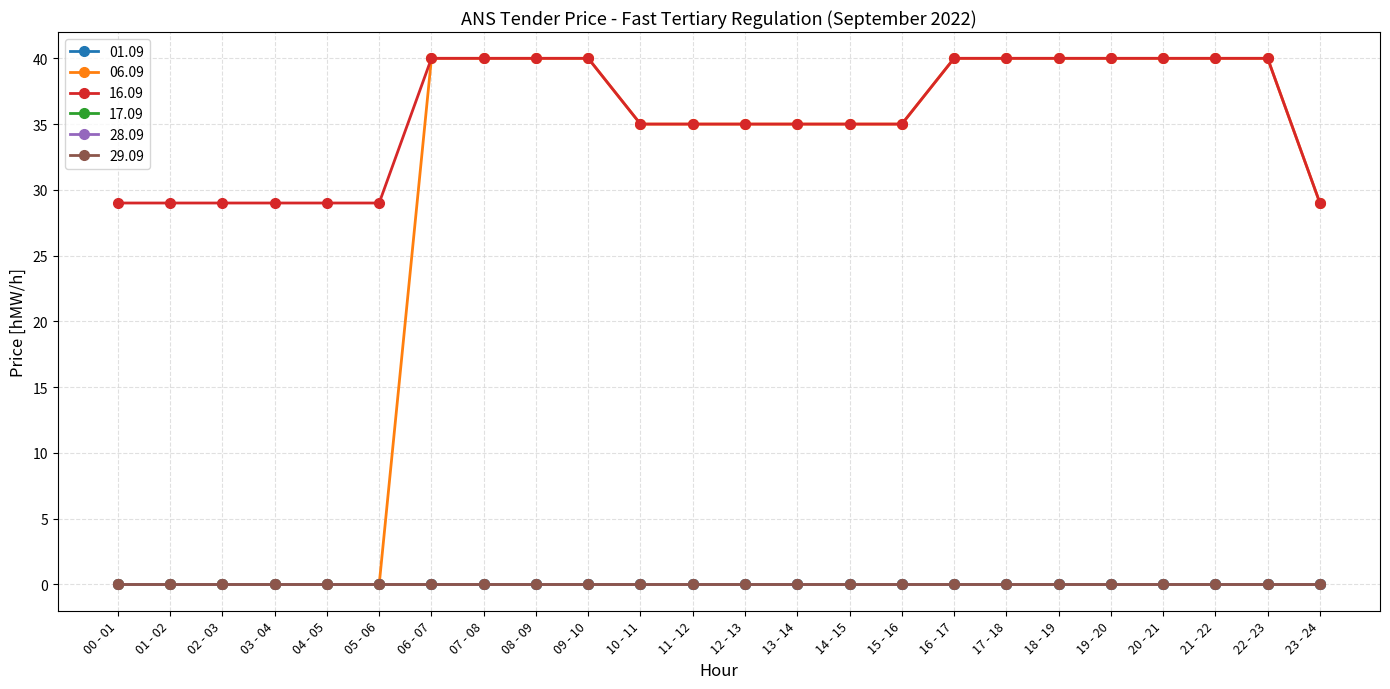

Reading left to right, transcribe all the data shown in this chart.

01.09: 00 - 01=0	01 - 02=0	02 - 03=0	03 - 04=0	04 - 05=0	05 - 06=0	06 - 07=0	07 - 08=0	08 - 09=0	09 - 10=0	10 - 11=0	11 - 12=0	12 - 13=0	13 - 14=0	14 - 15=0	15 - 16=0	16 - 17=0	17 - 18=0	18 - 19=0	19 - 20=0	20 - 21=0	21 - 22=0	22 - 23=0	23 - 24=0
06.09: 00 - 01=0	01 - 02=0	02 - 03=0	03 - 04=0	04 - 05=0	05 - 06=0	06 - 07=40	07 - 08=40	08 - 09=40	09 - 10=40	10 - 11=35	11 - 12=35	12 - 13=35	13 - 14=35	14 - 15=35	15 - 16=35	16 - 17=40	17 - 18=40	18 - 19=40	19 - 20=40	20 - 21=40	21 - 22=40	22 - 23=40	23 - 24=29
16.09: 00 - 01=29	01 - 02=29	02 - 03=29	03 - 04=29	04 - 05=29	05 - 06=29	06 - 07=40	07 - 08=40	08 - 09=40	09 - 10=40	10 - 11=35	11 - 12=35	12 - 13=35	13 - 14=35	14 - 15=35	15 - 16=35	16 - 17=40	17 - 18=40	18 - 19=40	19 - 20=40	20 - 21=40	21 - 22=40	22 - 23=40	23 - 24=29
17.09: 00 - 01=0	01 - 02=0	02 - 03=0	03 - 04=0	04 - 05=0	05 - 06=0	06 - 07=0	07 - 08=0	08 - 09=0	09 - 10=0	10 - 11=0	11 - 12=0	12 - 13=0	13 - 14=0	14 - 15=0	15 - 16=0	16 - 17=0	17 - 18=0	18 - 19=0	19 - 20=0	20 - 21=0	21 - 22=0	22 - 23=0	23 - 24=0
28.09: 00 - 01=0	01 - 02=0	02 - 03=0	03 - 04=0	04 - 05=0	05 - 06=0	06 - 07=0	07 - 08=0	08 - 09=0	09 - 10=0	10 - 11=0	11 - 12=0	12 - 13=0	13 - 14=0	14 - 15=0	15 - 16=0	16 - 17=0	17 - 18=0	18 - 19=0	19 - 20=0	20 - 21=0	21 - 22=0	22 - 23=0	23 - 24=0
29.09: 00 - 01=0	01 - 02=0	02 - 03=0	03 - 04=0	04 - 05=0	05 - 06=0	06 - 07=0	07 - 08=0	08 - 09=0	09 - 10=0	10 - 11=0	11 - 12=0	12 - 13=0	13 - 14=0	14 - 15=0	15 - 16=0	16 - 17=0	17 - 18=0	18 - 19=0	19 - 20=0	20 - 21=0	21 - 22=0	22 - 23=0	23 - 24=0